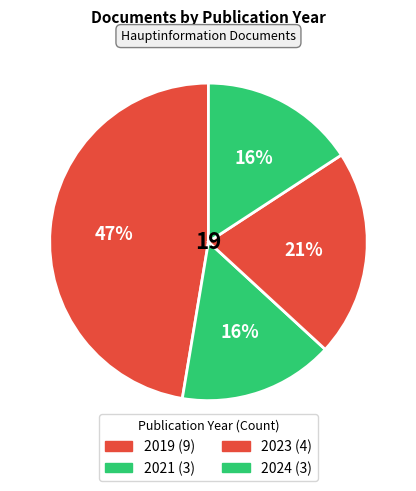

Count the number of slices in the pie.

4